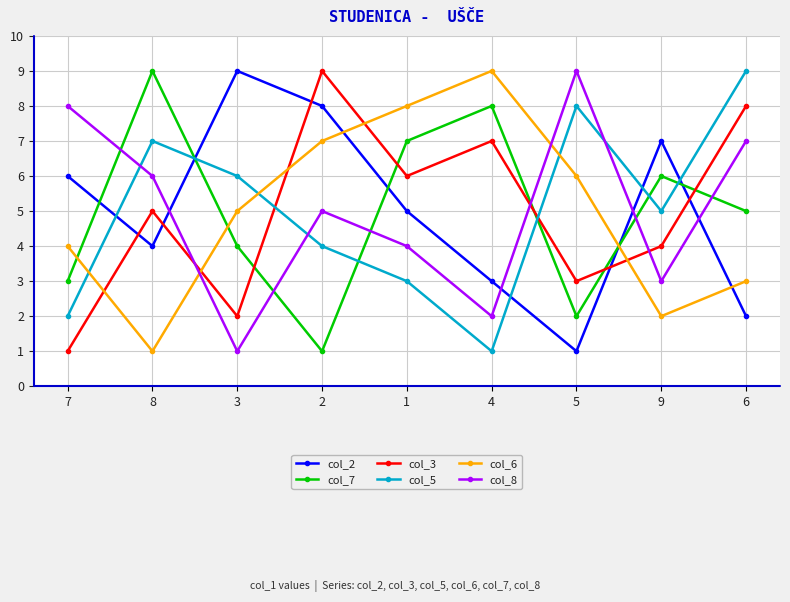

Read the col_2 value at 4.

3